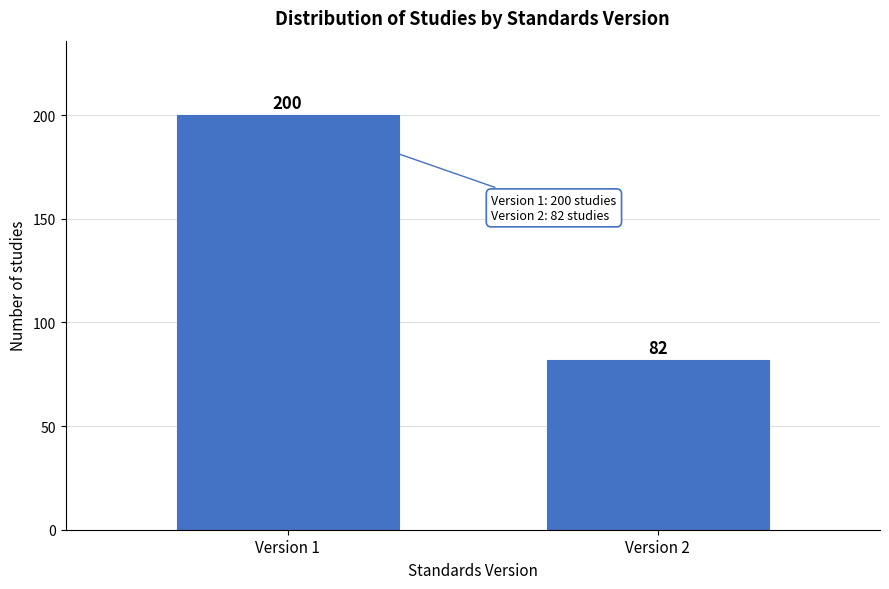

Reading left to right, extract all data points from this chart.

200	82